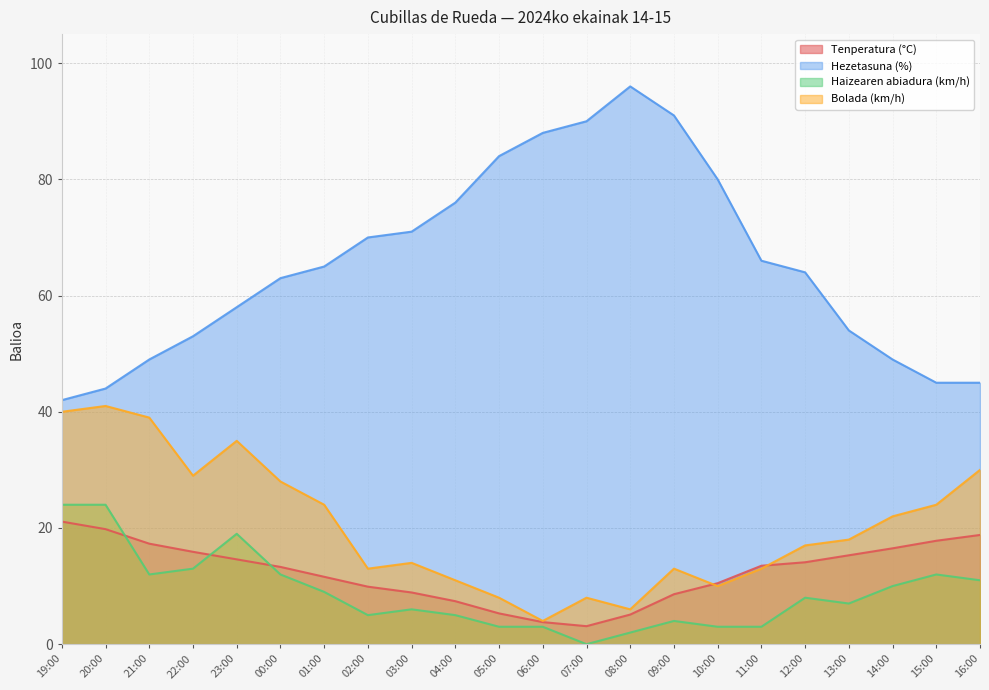

At which label is Hezetasuna (%) closest to 69?

02:00